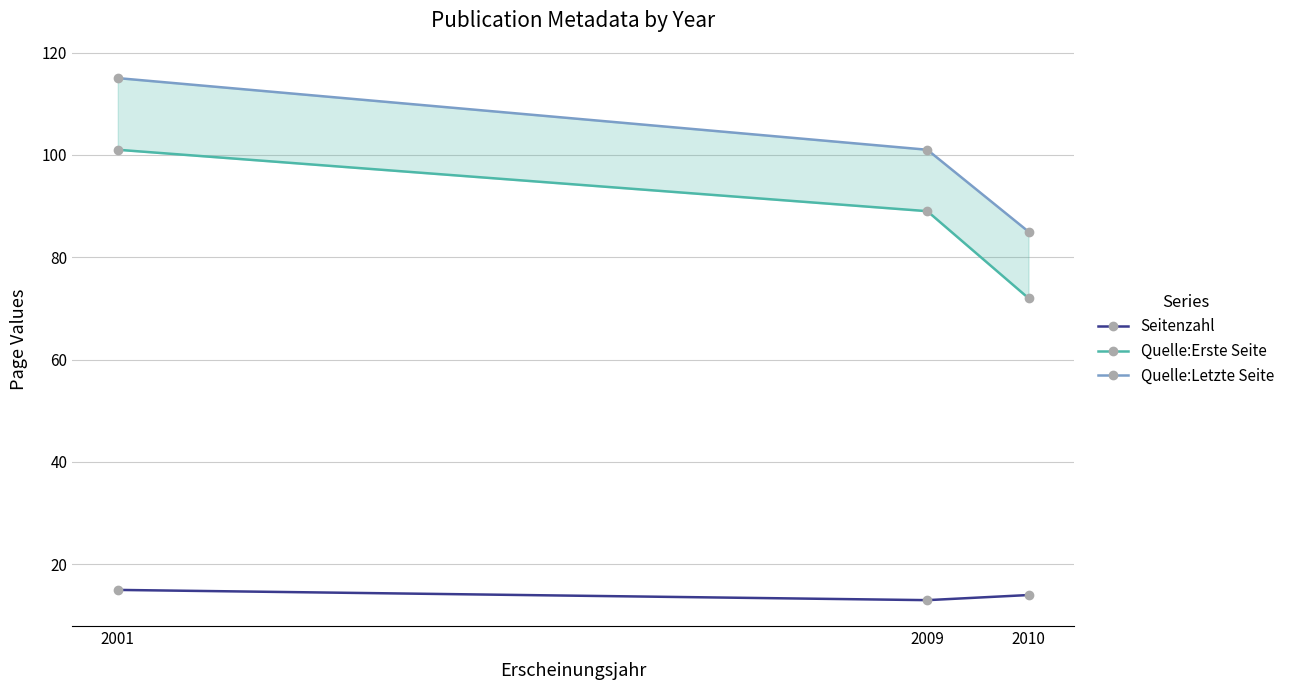

What is the value of the Seitenzahl point at the 1st from the left?

15